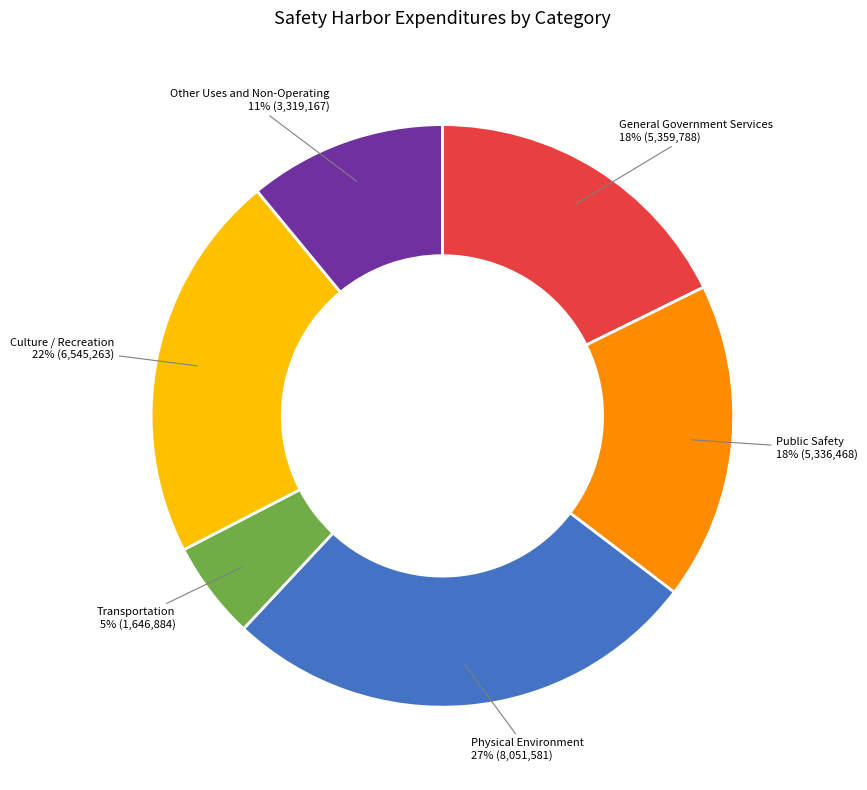

To the nearest percent, what is the average slice percentage?

17%